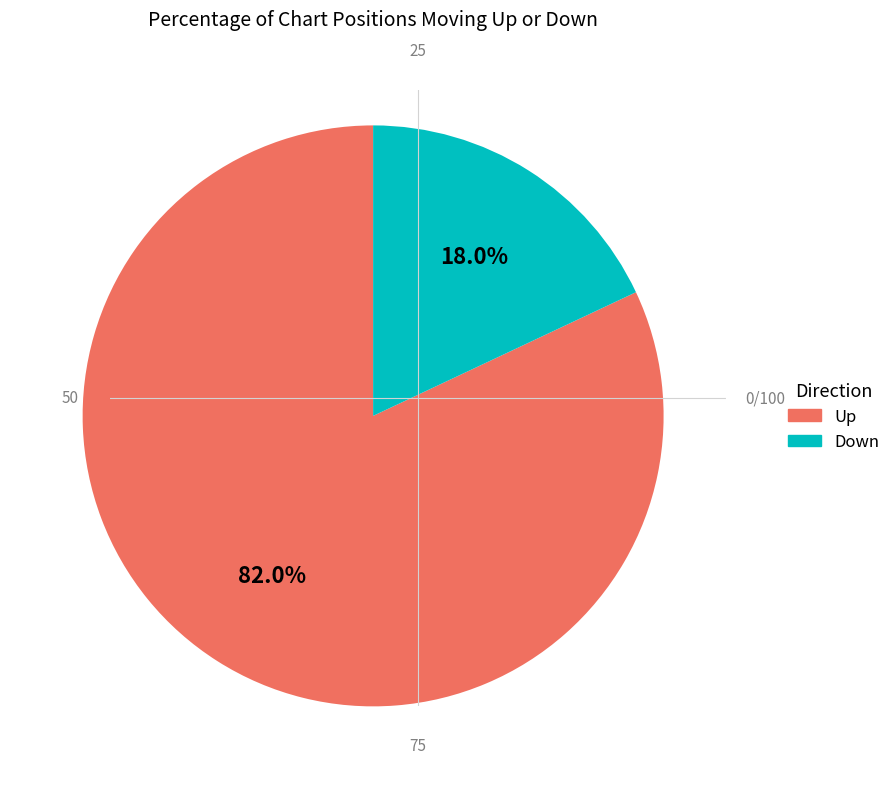

Which slice represents more than half of the pie?

Up